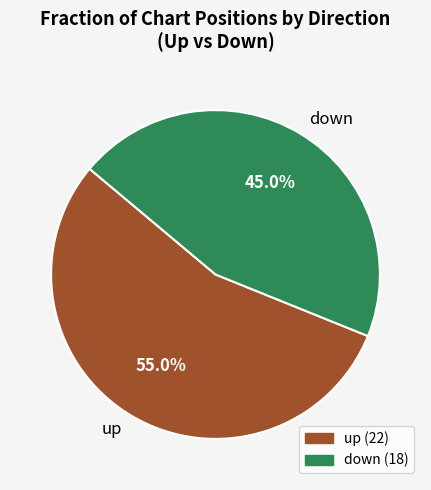

What percentage is the up slice, to the nearest percent?

55%